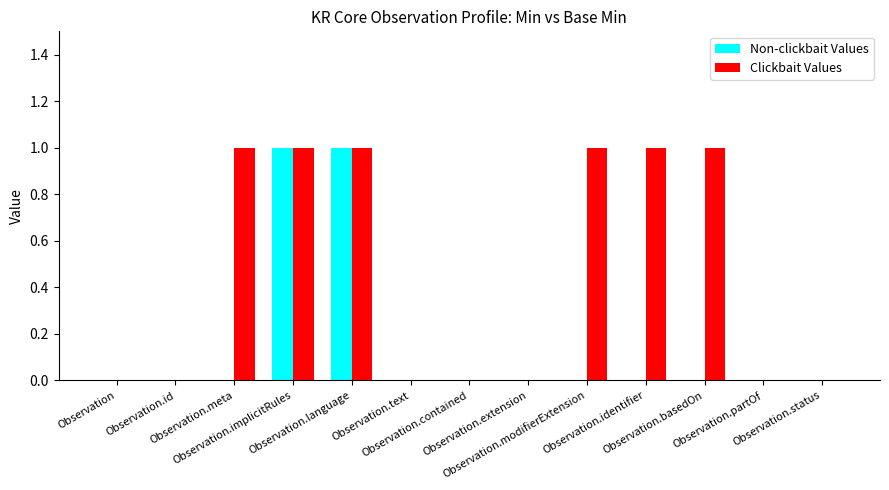

What is the sum of all Clickbait Values values?

6